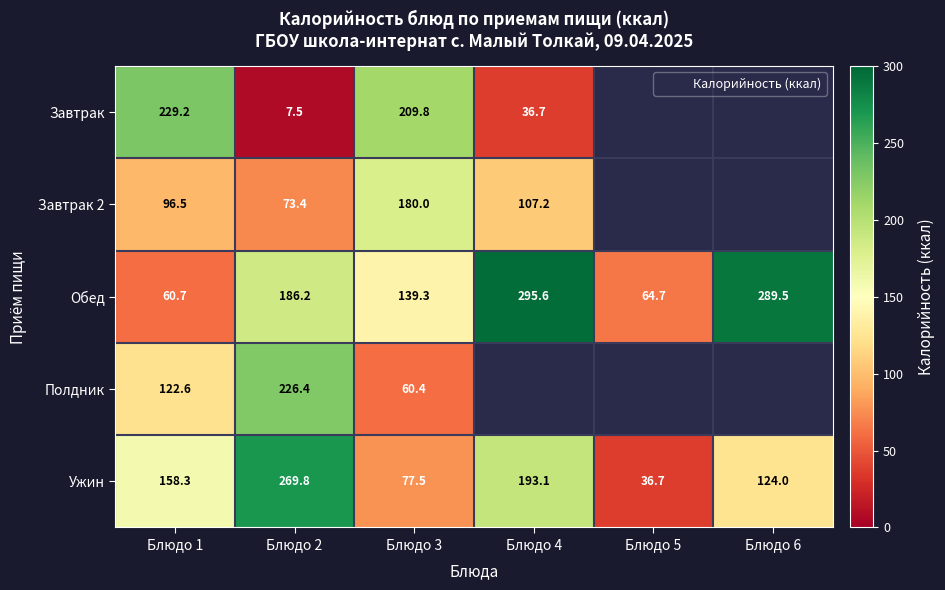

How many series are shown in this chart?

5